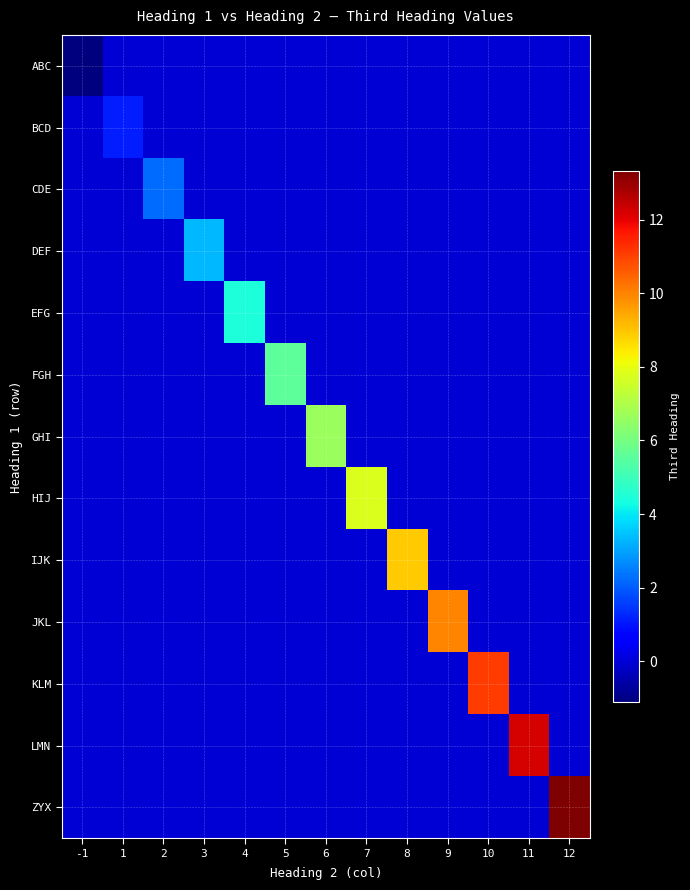

Reading right to left, list all the values displayed in this chart.

ABC: 12=0.0	11=0.0	10=0.0	9=0.0	8=0.0	7=0.0	6=0.0	5=0.0	4=0.0	3=0.0	2=0.0	1=0.0	-1=-1.1
BCD: 12=0.0	11=0.0	10=0.0	9=0.0	8=0.0	7=0.0	6=0.0	5=0.0	4=0.0	3=0.0	2=0.0	1=1.1	-1=0.0
CDE: 12=0.0	11=0.0	10=0.0	9=0.0	8=0.0	7=0.0	6=0.0	5=0.0	4=0.0	3=0.0	2=2.2	1=0.0	-1=0.0
DEF: 12=0.0	11=0.0	10=0.0	9=0.0	8=0.0	7=0.0	6=0.0	5=0.0	4=0.0	3=3.3	2=0.0	1=0.0	-1=0.0
EFG: 12=0.0	11=0.0	10=0.0	9=0.0	8=0.0	7=0.0	6=0.0	5=0.0	4=4.4	3=0.0	2=0.0	1=0.0	-1=0.0
FGH: 12=0.0	11=0.0	10=0.0	9=0.0	8=0.0	7=0.0	6=0.0	5=5.5	4=0.0	3=0.0	2=0.0	1=0.0	-1=0.0
GHI: 12=0.0	11=0.0	10=0.0	9=0.0	8=0.0	7=0.0	6=6.7	5=0.0	4=0.0	3=0.0	2=0.0	1=0.0	-1=0.0
HIJ: 12=0.0	11=0.0	10=0.0	9=0.0	8=0.0	7=7.8	6=0.0	5=0.0	4=0.0	3=0.0	2=0.0	1=0.0	-1=0.0
IJK: 12=0.0	11=0.0	10=0.0	9=0.0	8=8.9	7=0.0	6=0.0	5=0.0	4=0.0	3=0.0	2=0.0	1=0.0	-1=0.0
JKL: 12=0.0	11=0.0	10=0.0	9=10.0	8=0.0	7=0.0	6=0.0	5=0.0	4=0.0	3=0.0	2=0.0	1=0.0	-1=0.0
KLM: 12=0.0	11=0.0	10=11.1	9=0.0	8=0.0	7=0.0	6=0.0	5=0.0	4=0.0	3=0.0	2=0.0	1=0.0	-1=0.0
LMN: 12=0.0	11=12.2	10=0.0	9=0.0	8=0.0	7=0.0	6=0.0	5=0.0	4=0.0	3=0.0	2=0.0	1=0.0	-1=0.0
ZYX: 12=13.3	11=0.0	10=0.0	9=0.0	8=0.0	7=0.0	6=0.0	5=0.0	4=0.0	3=0.0	2=0.0	1=0.0	-1=0.0